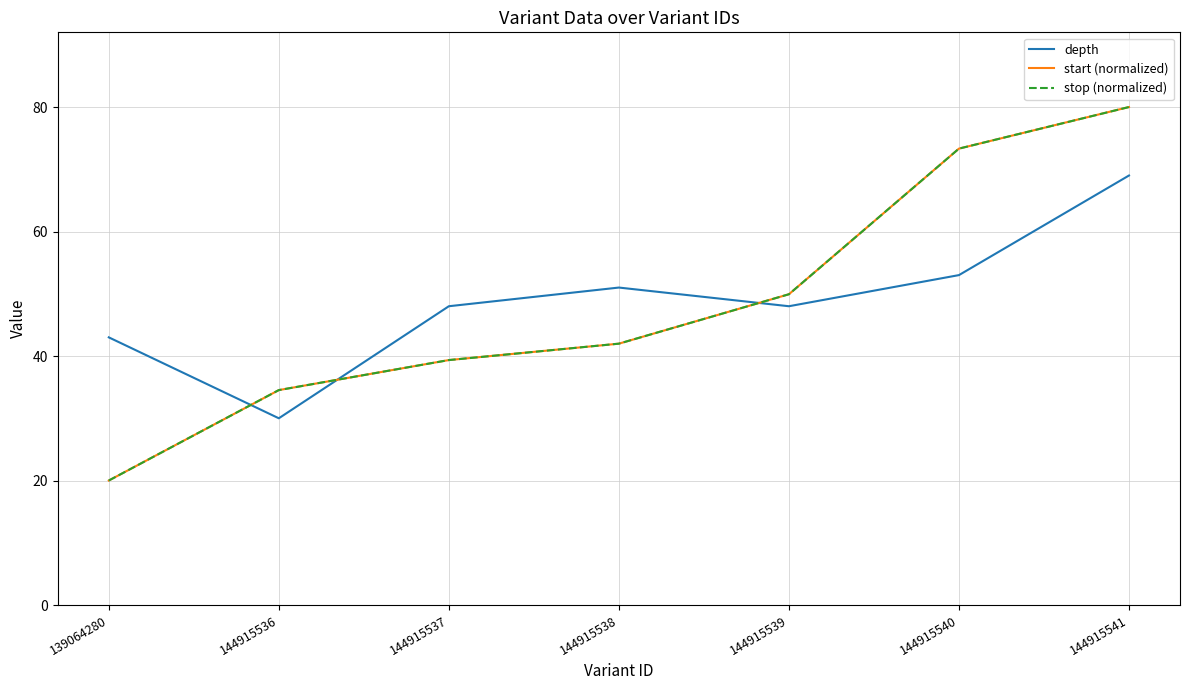

True or false: start (normalized) has more than 1 points higher than both neighbors.

False